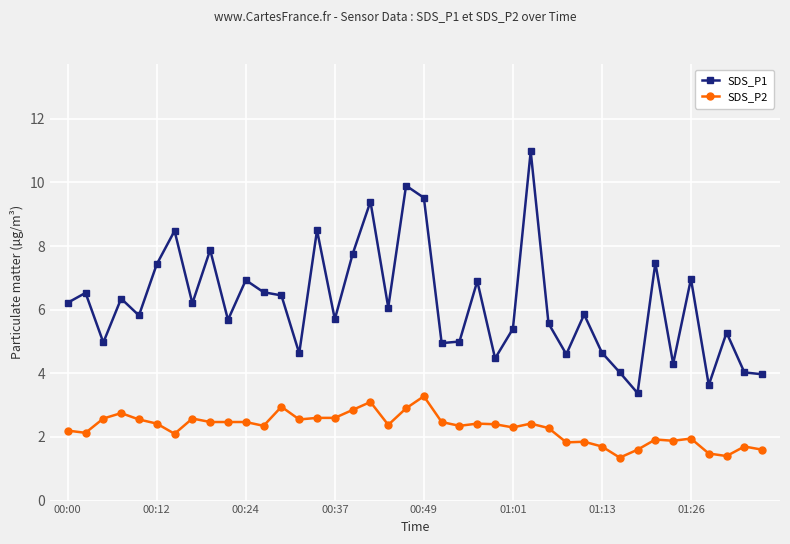

Which series has the widest spread of values?

SDS_P1